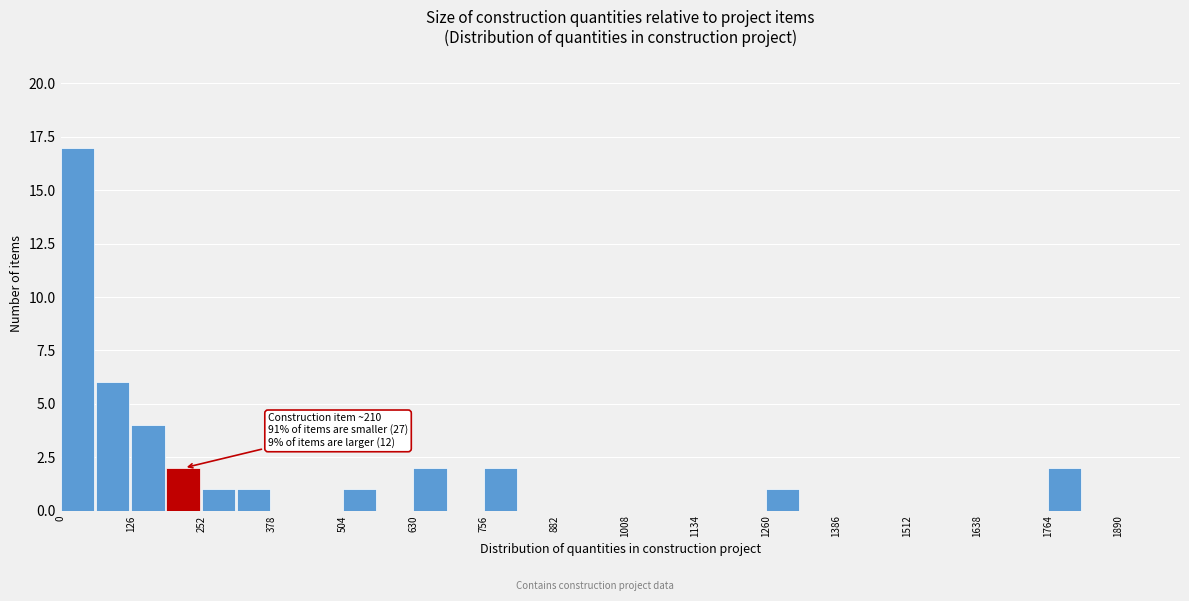

Around what value on the x-axis is the tallest bar? Give the approximate position of its centre, as read against the axis.

20